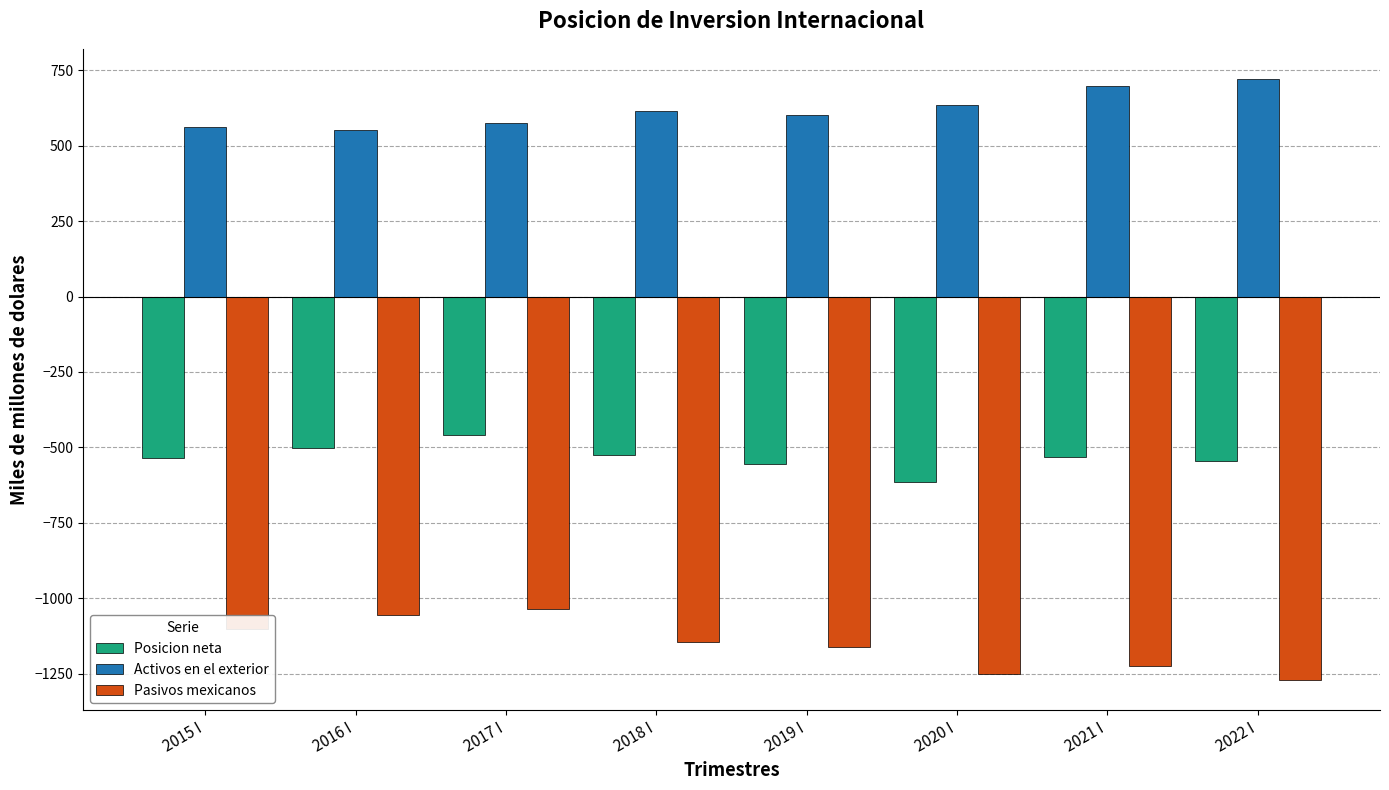

Which category has the lowest value in the Posicion neta series?

2020 I